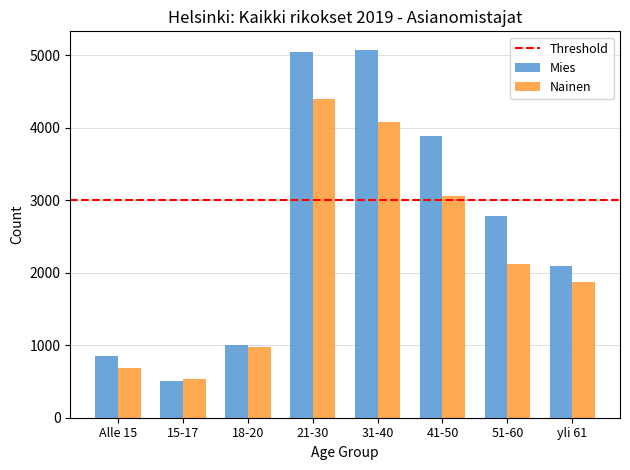

At which label is Nainen closest to 2461?

51-60